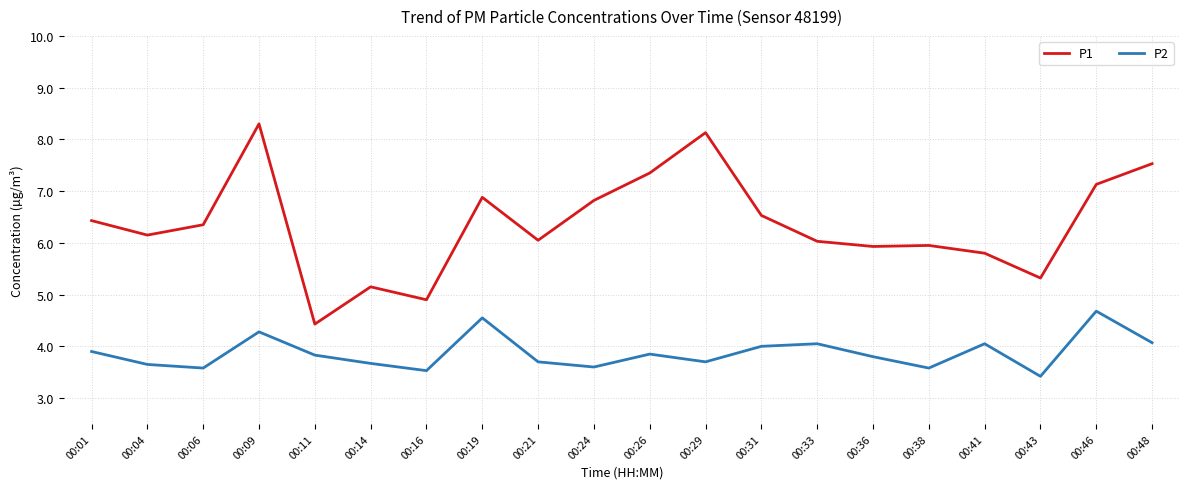

True or false: P1 and P2 cross at least once.

False